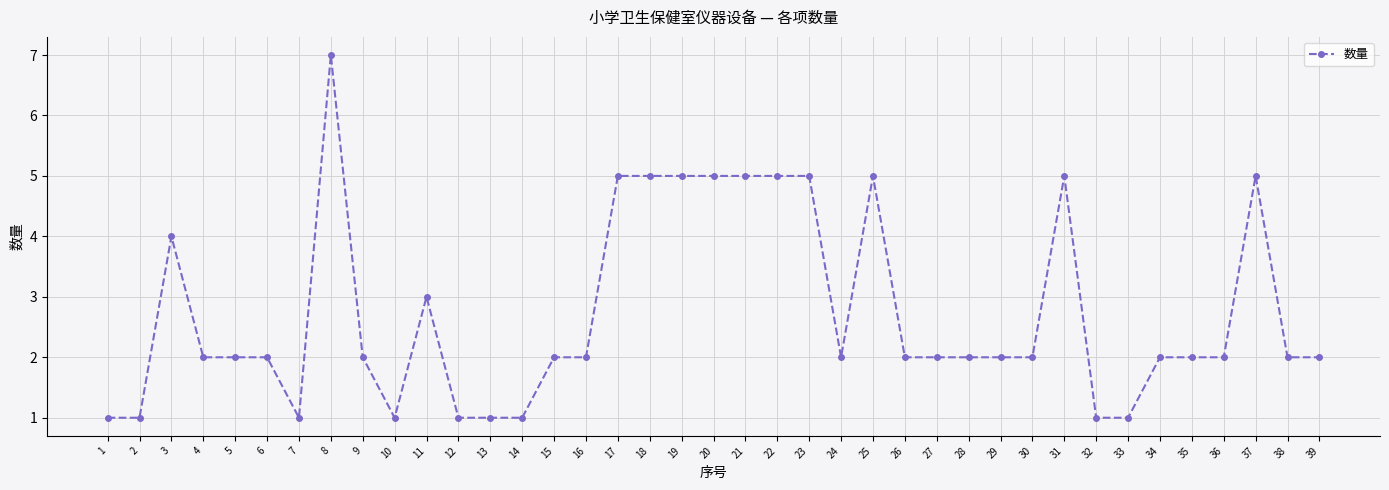

What is the value of the 28th point from the left?

2